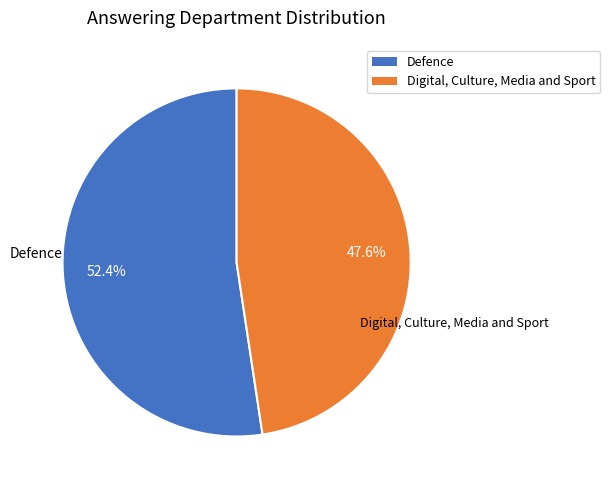

How many segments does this pie chart have?

2